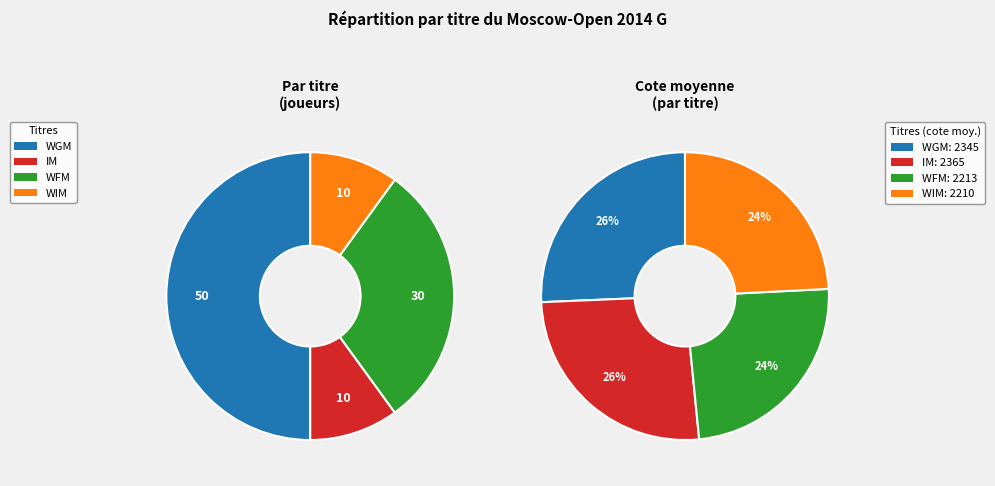

To the nearest percent, what portion does WFM represent?

30%